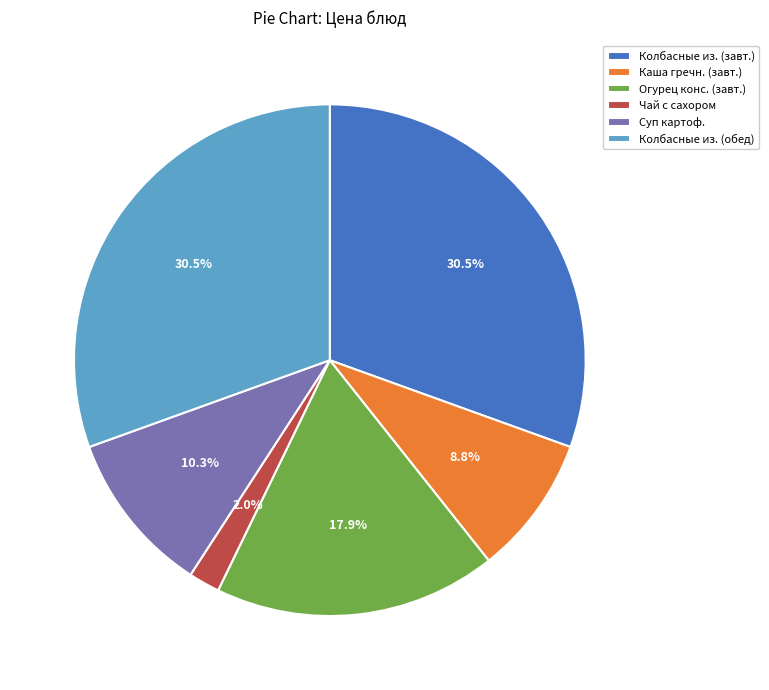

What portion of the pie excludes Огурец конс. (завт.)?

82.1%